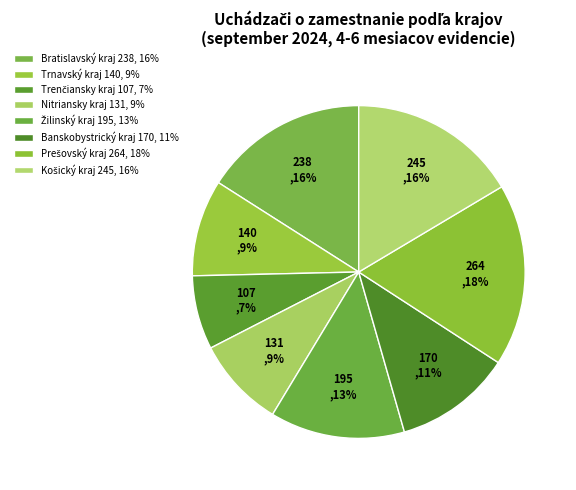

How many segments does this pie chart have?

8